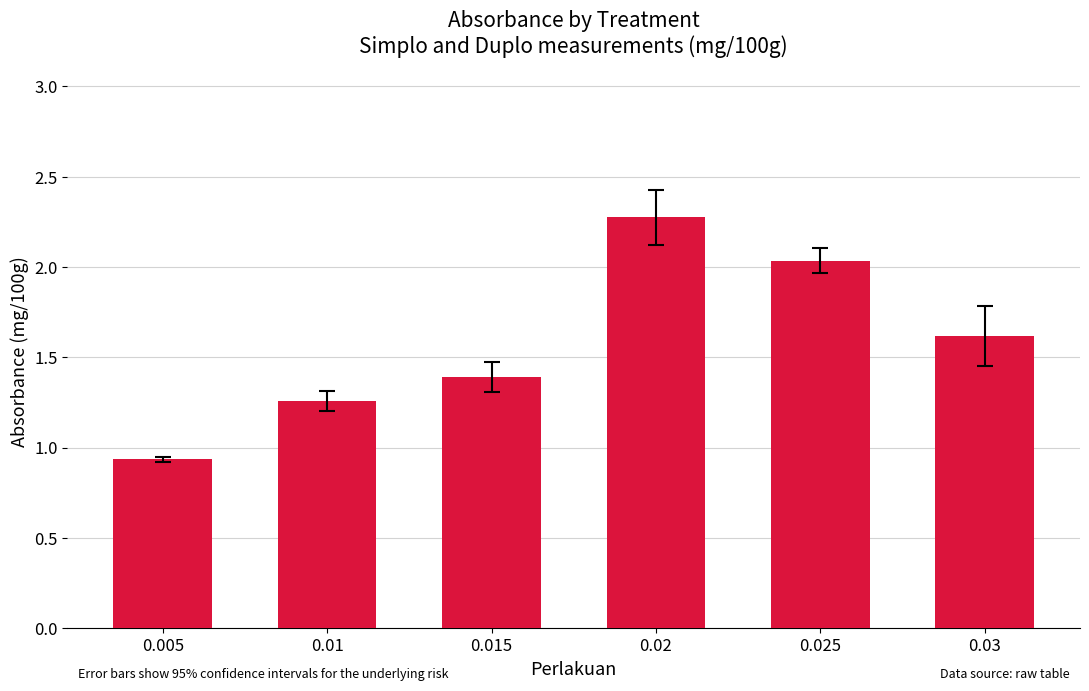

Which label corresponds to the smallest value in the chart?

0.005